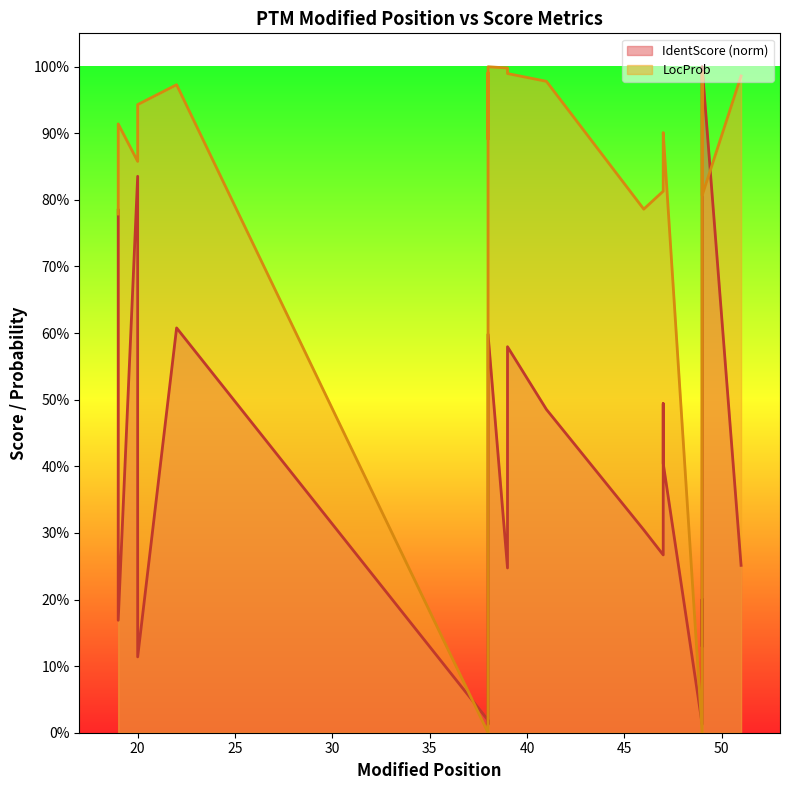

At which category does LocProb reach its first local valley?

20